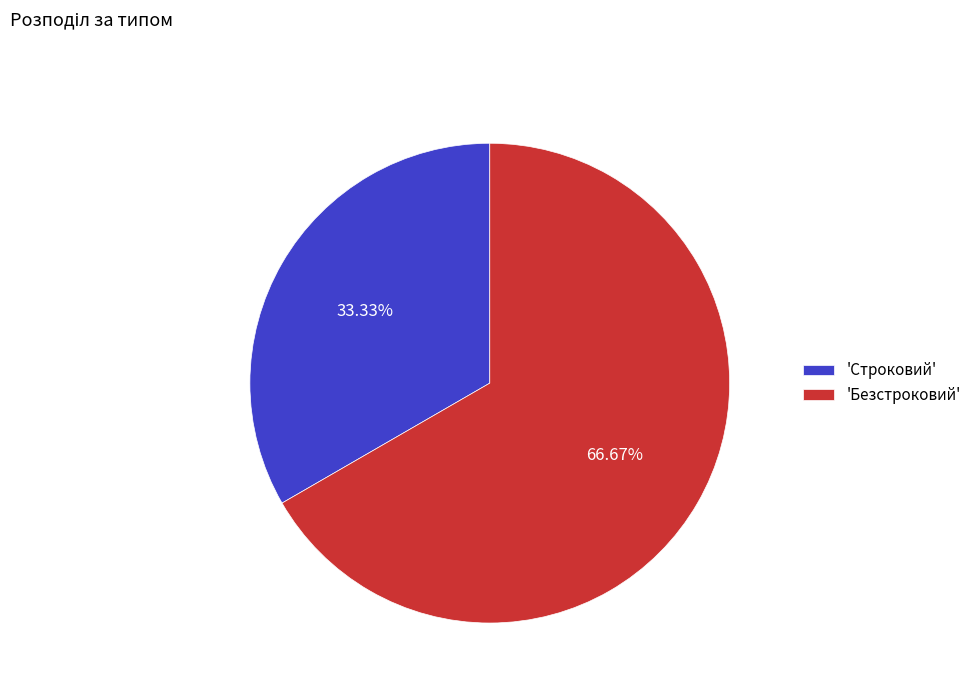

Rank the categories by value from lowest to highest.

'Строковий', 'Безстроковий'